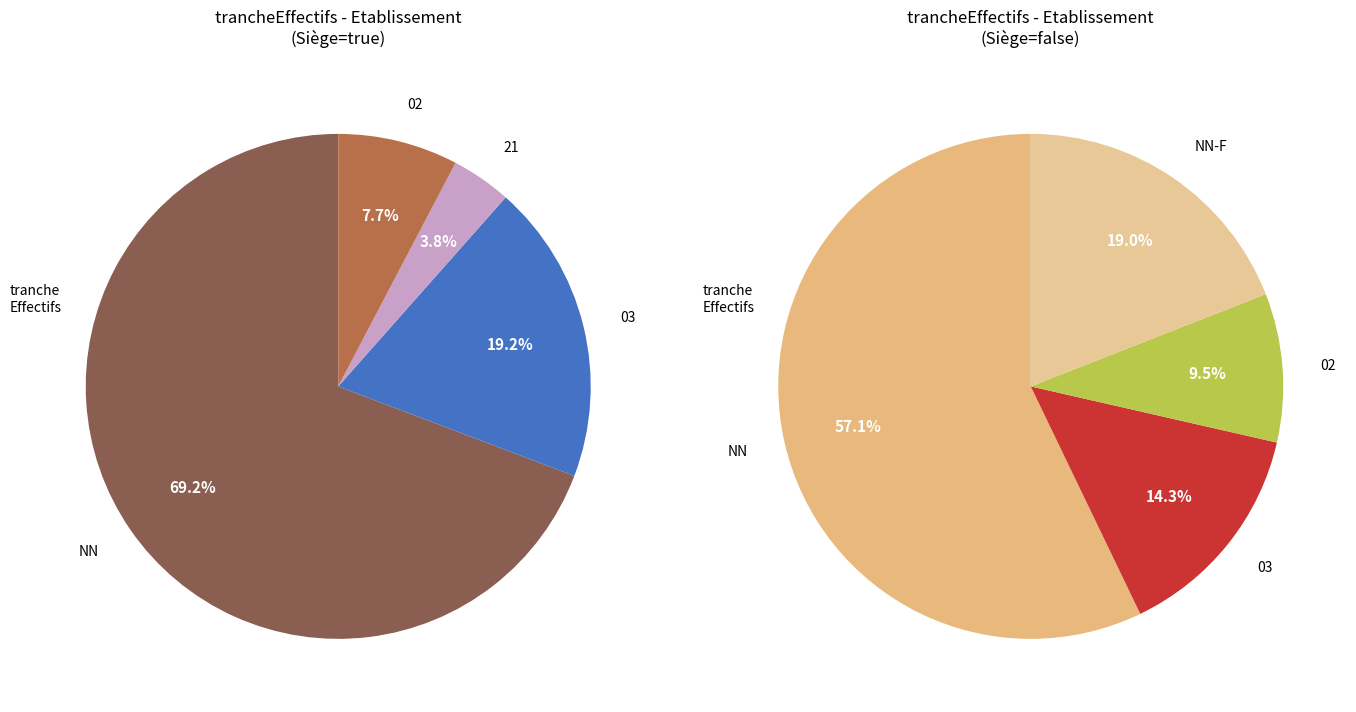

Which has a higher value, NN or 00?

NN